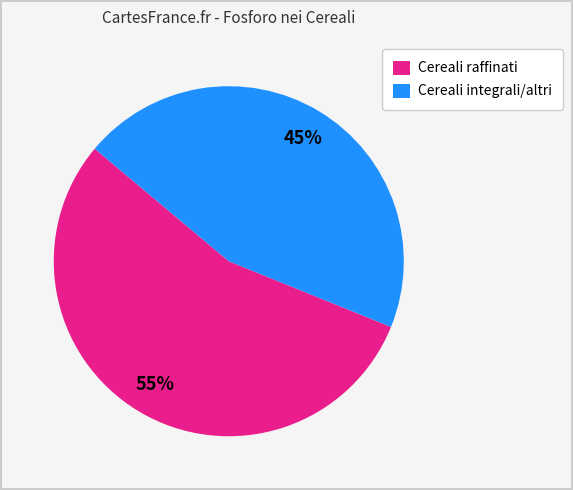

Combined, do Cereali integrali/altri and Cereali raffinati account for over 50%?

Yes